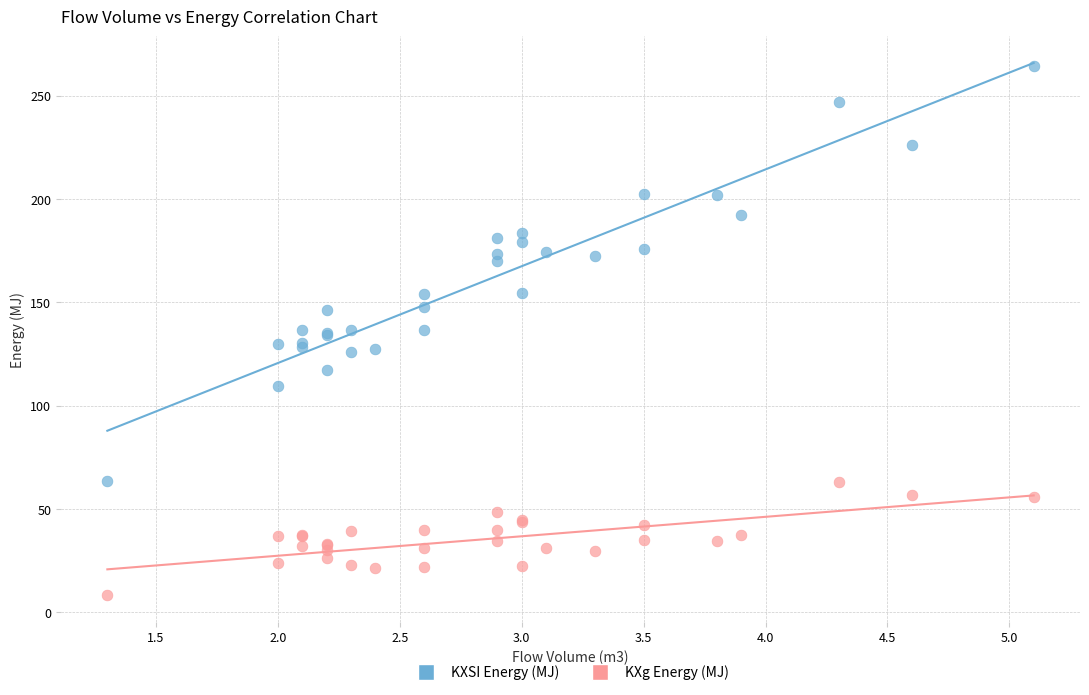

Which series reaches the minimum Y coordinate?

KXg Energy (MJ)